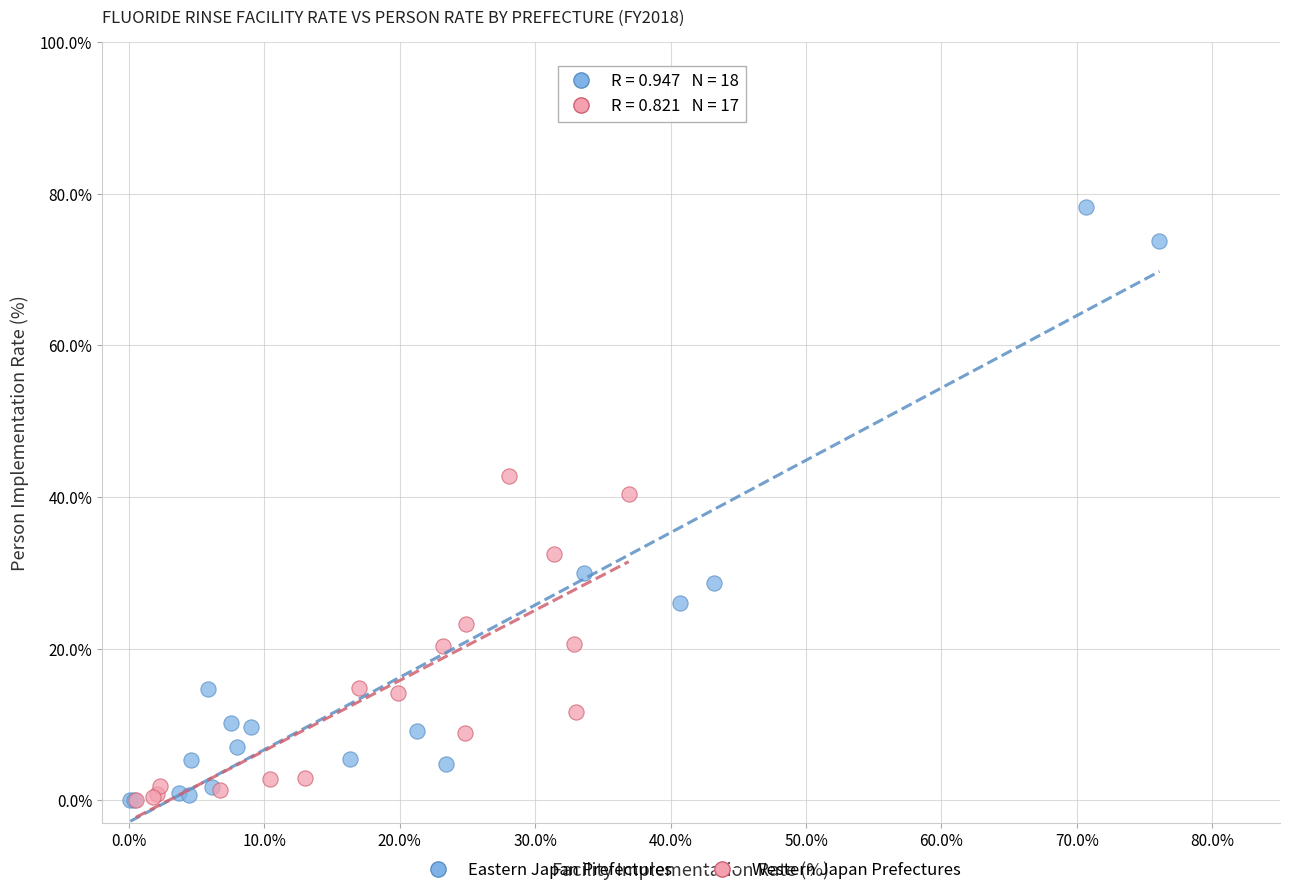

Which series has the widest spread of Y values?

Eastern Japan Prefectures